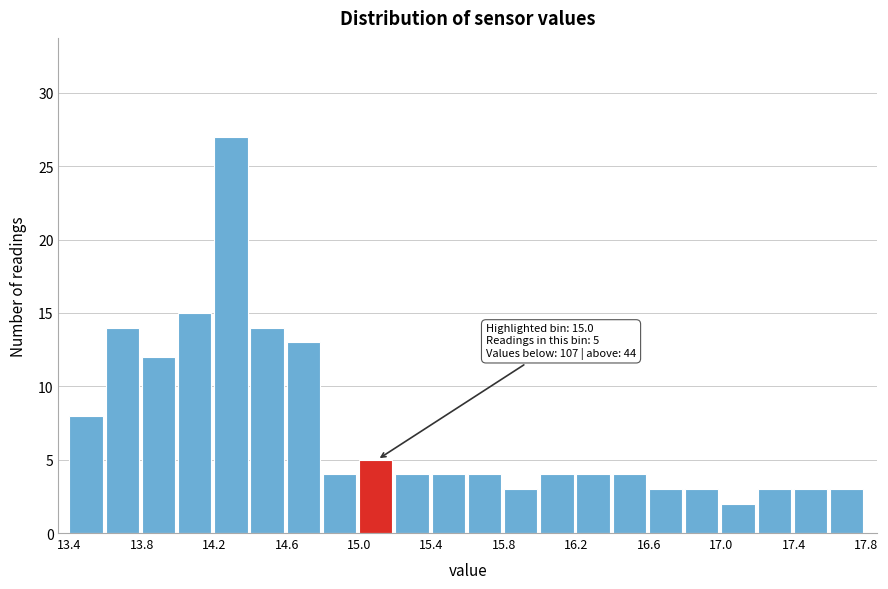

Over which range of the x-axis is the bar tallest?

14.2 to 14.4